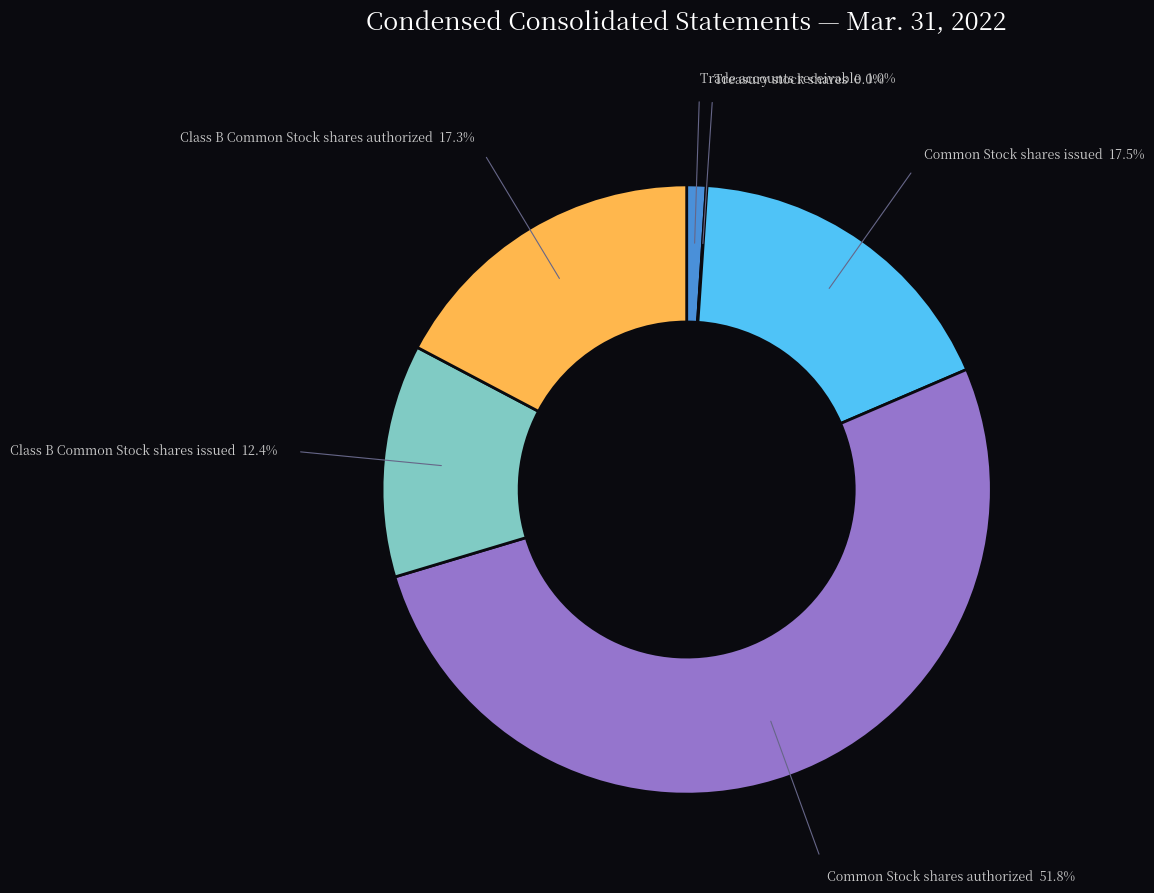

Is it true that Class B Common Stock shares issued is 25% of the pie?

False